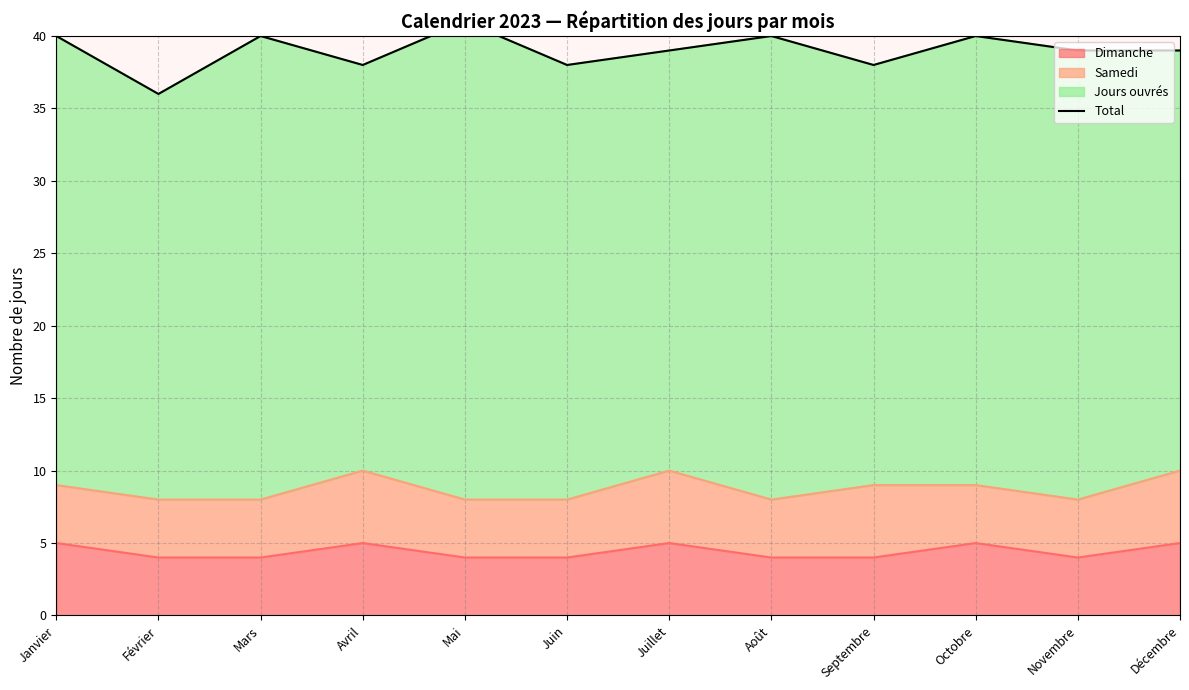

True or false: Dimanche has a value of 4 at Juin.

True